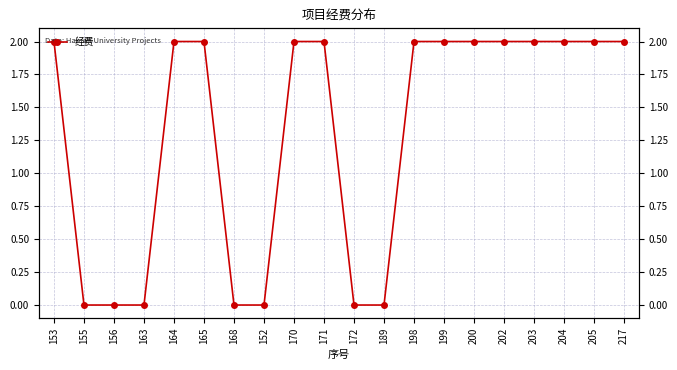

What position from the right is 189?

9